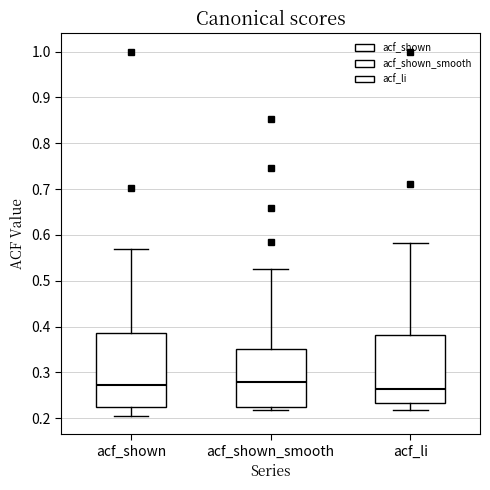

Where is the upper edge of the box for acf_shown_smooth on the y-axis? The values are not printed on the chart, so give them approximately, as read against the axis.

0.35